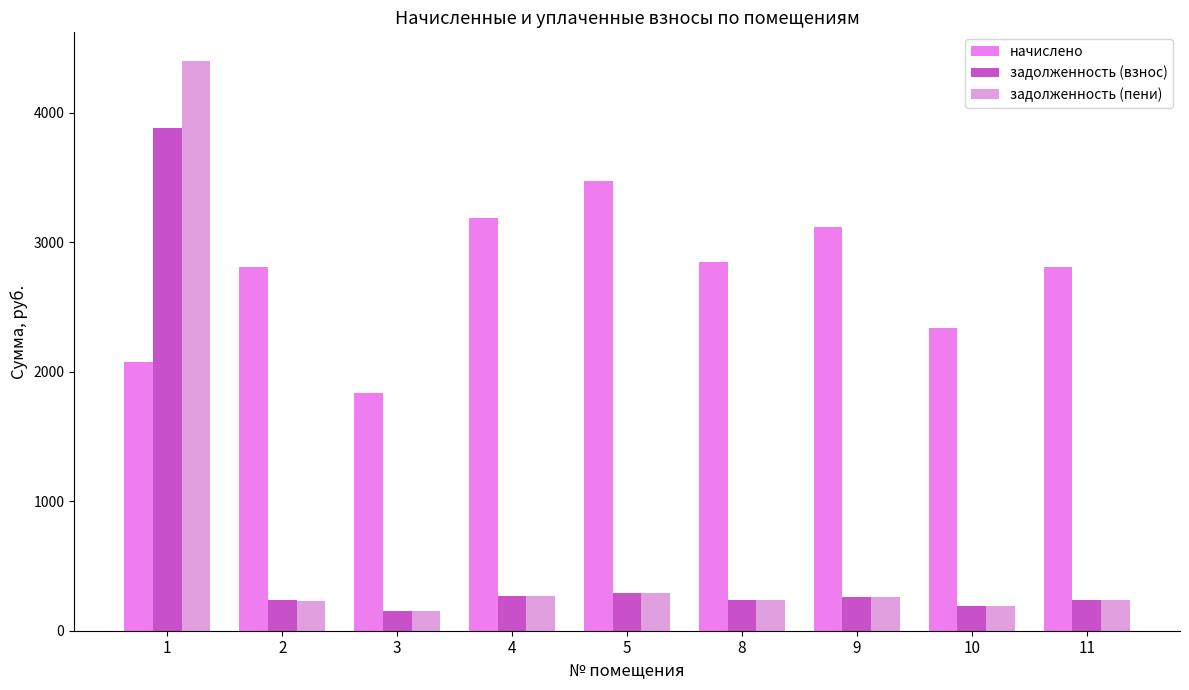

What is the highest value of the задолженность (пени) series?

4401.6